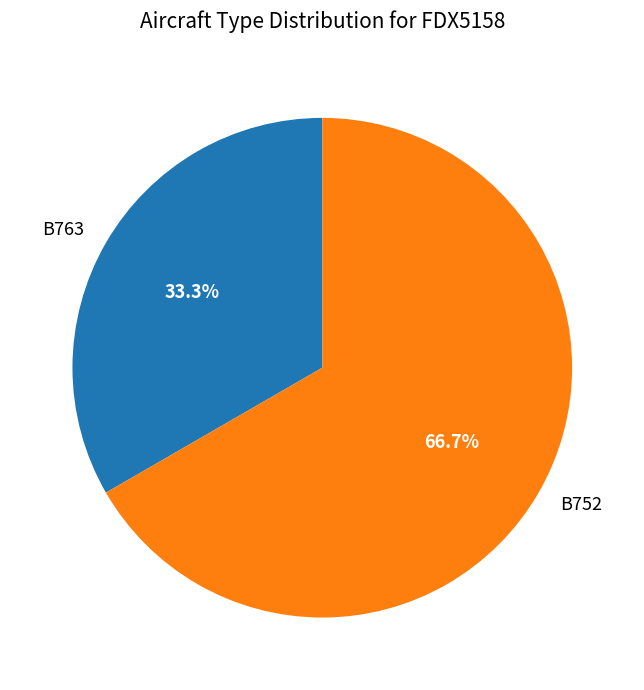

Which category has the biggest portion of the pie?

B752